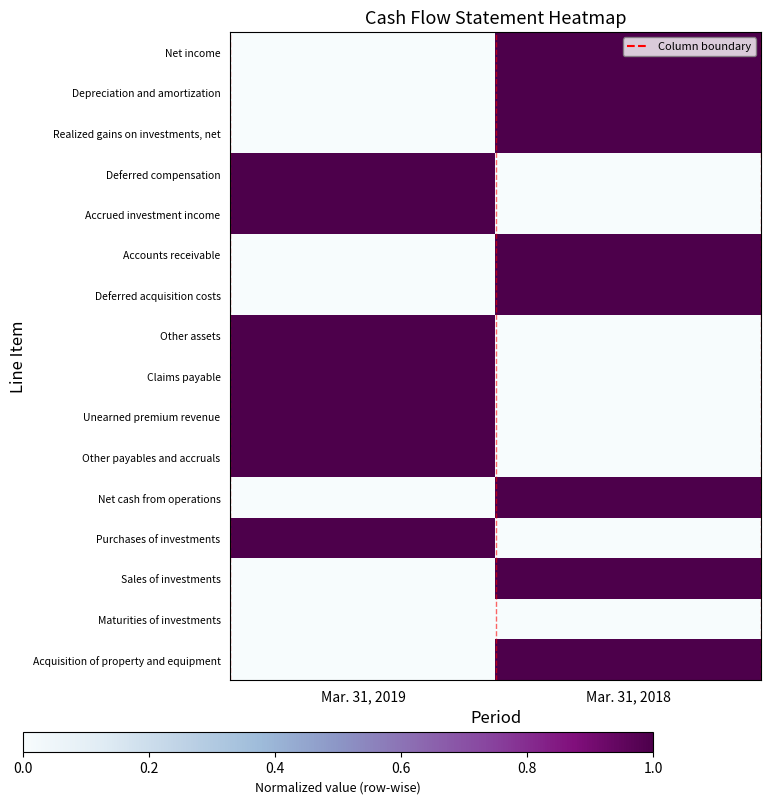

Which series changed the most between Mar. 31, 2019 and Mar. 31, 2018?

Accounts receivable